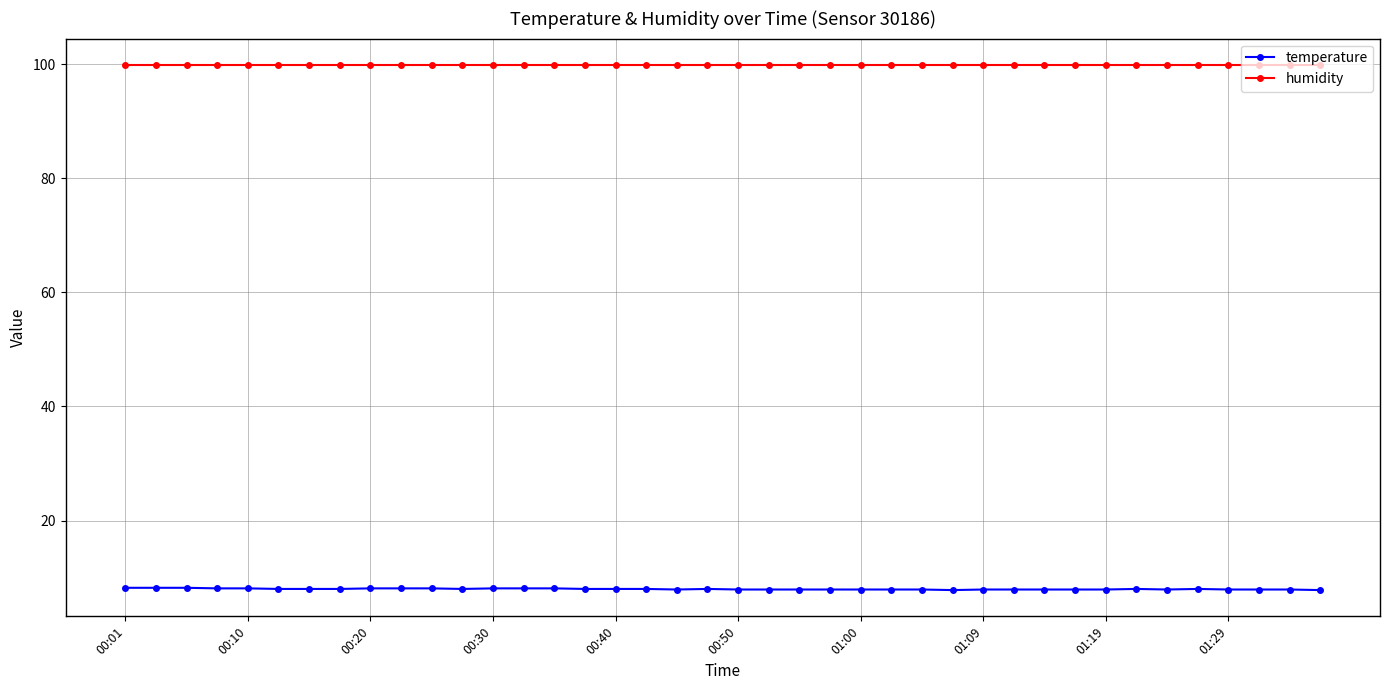

What is the maximum value for temperature?

8.2